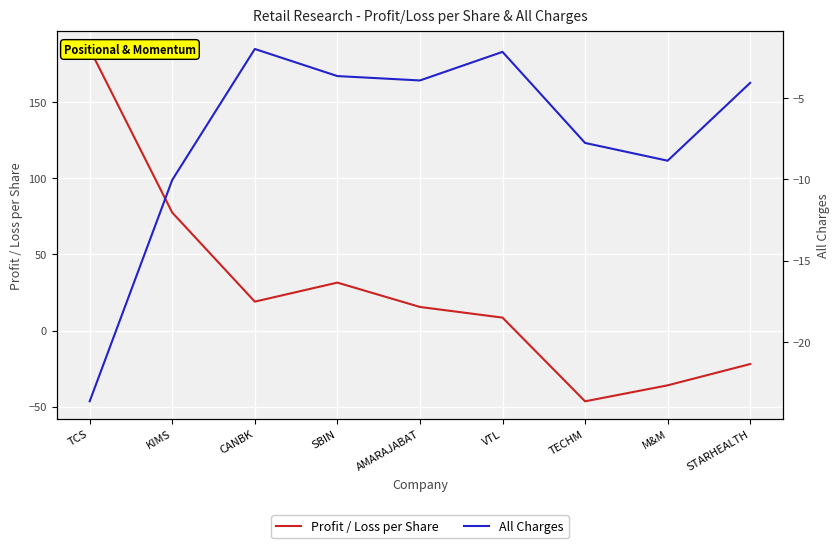

Where is the first local minimum for Profit / Loss per Share?

CANBK